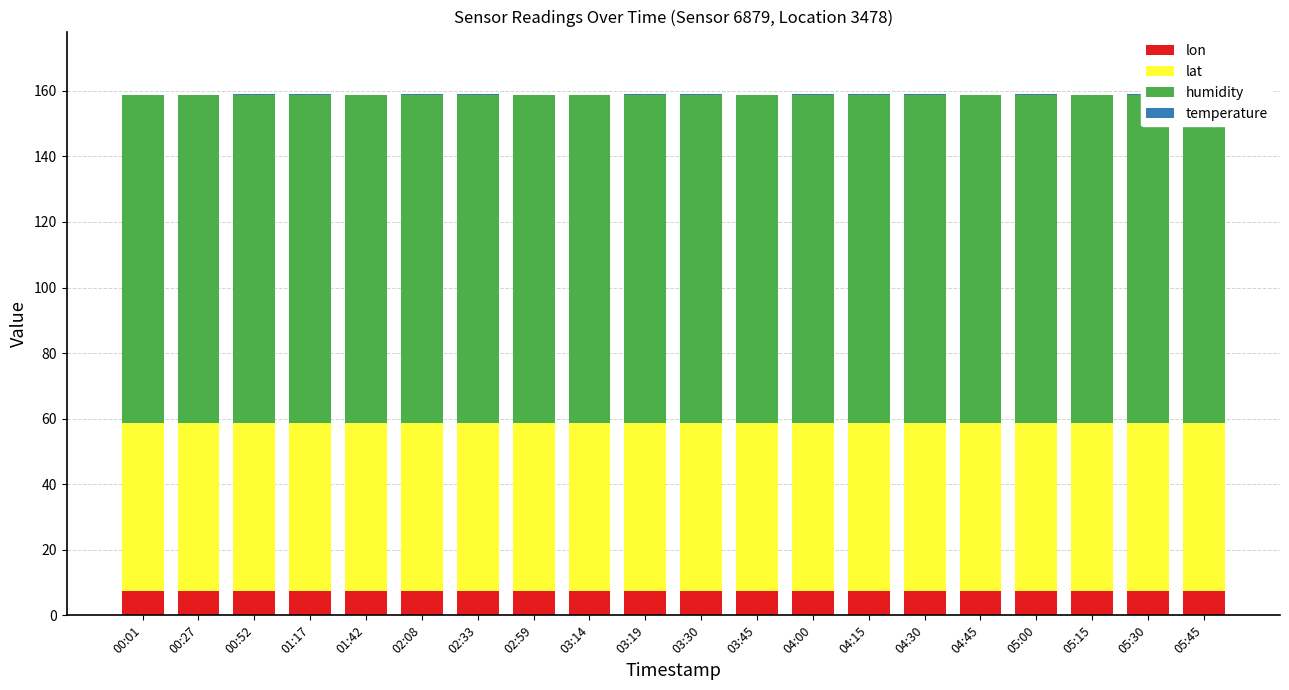

Does the chart contain any negative values?

No